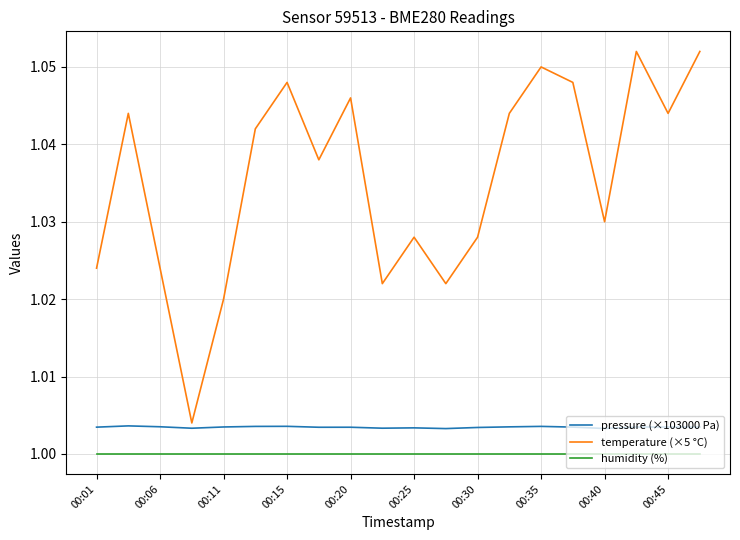

List the series in order of their peak value, lowest first.

humidity (%), pressure (×103000 Pa), temperature (×5 °C)